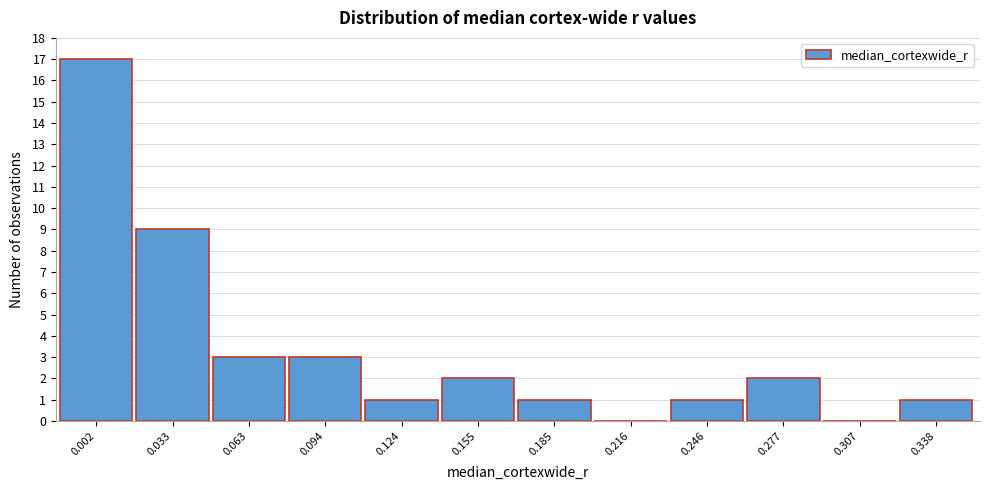

Reading left to right, extract all data points from this chart.

0.002=17	0.033=9	0.063=3	0.094=3	0.124=1	0.155=2	0.185=1	0.216=0	0.246=1	0.277=2	0.307=0	0.338=1